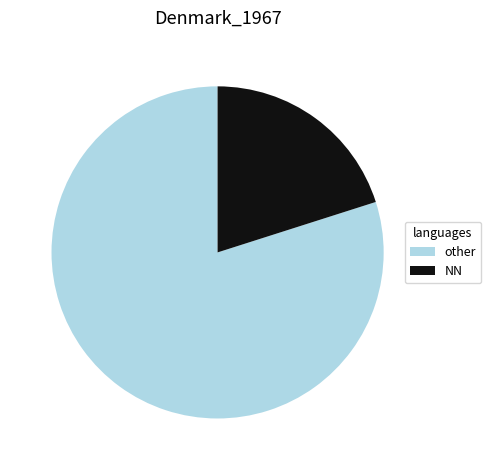

Is other the majority of the pie?

Yes